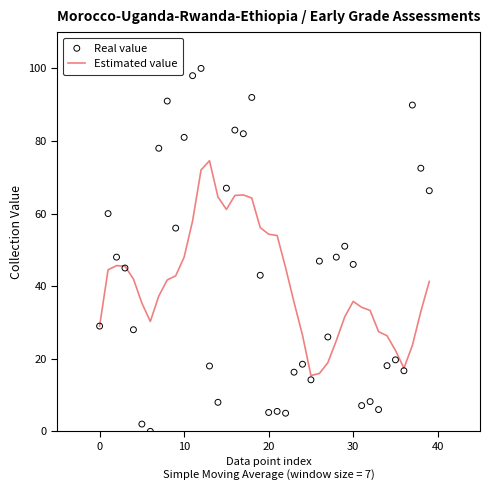

Which series reaches the minimum Y coordinate?

Real value